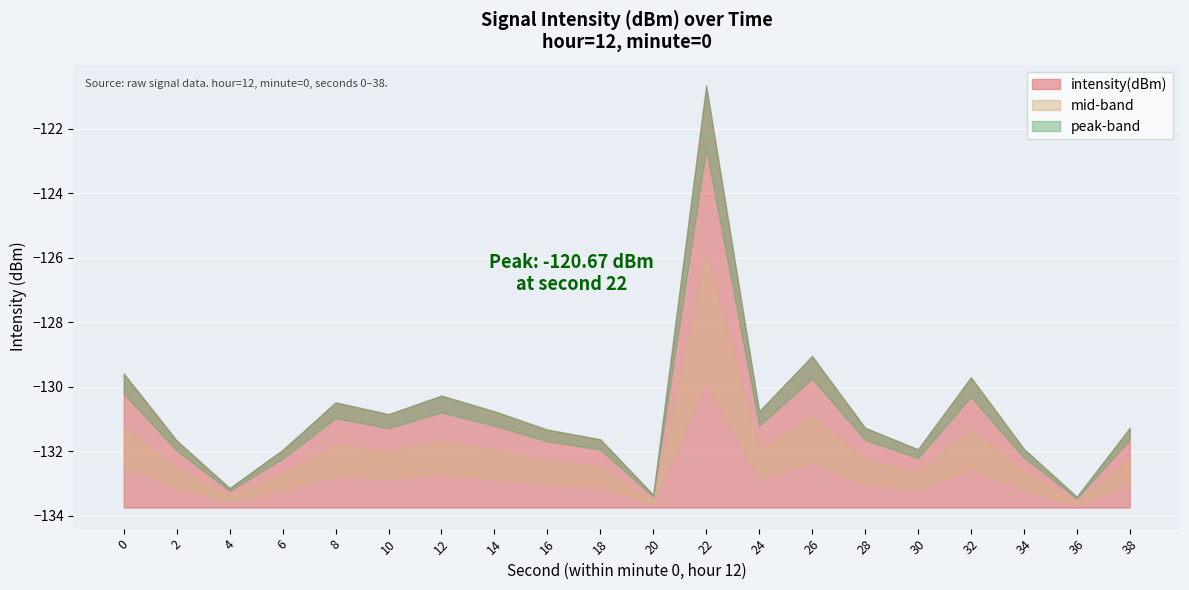

How many lines are shown in the chart?

1